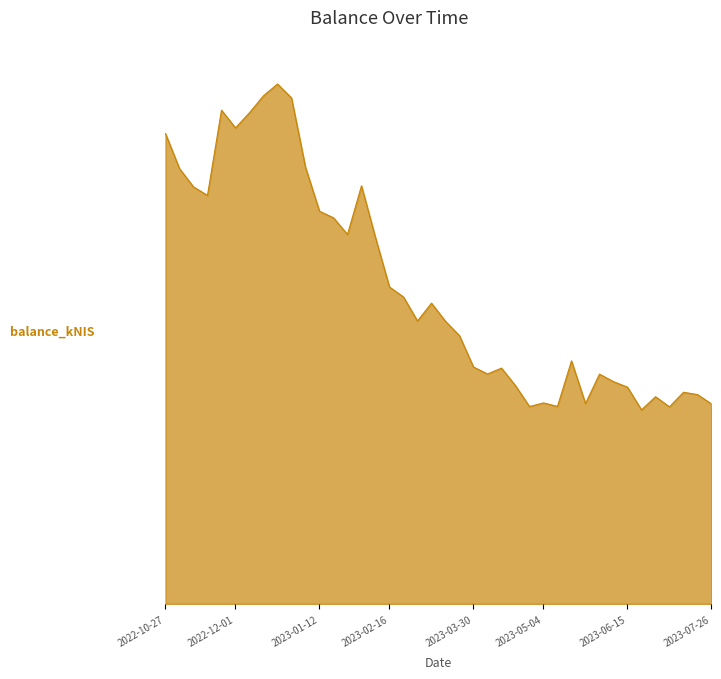

Rank the categories by value from highest to lowest.

2022-12-22, 2022-12-15, 2022-12-29, 2022-11-24, 2022-12-08, 2022-12-01, 2022-10-27, 2023-01-05, 2022-11-03, 2023-02-02, 2022-11-10, 2022-11-17, 2023-01-12, 2023-01-19, 2023-01-26, 2023-02-09, 2023-02-16, 2023-02-23, 2023-03-09, 2023-03-02, 2023-03-16, 2023-03-23, 2023-05-18, 2023-03-30, 2023-04-13, 2023-04-04, 2023-06-01, 2023-06-08, 2023-04-20, 2023-06-15, 2023-07-13, 2023-07-20, 2023-06-29, 2023-05-04, 2023-05-24, 2023-07-26, 2023-05-11, 2023-04-27, 2023-07-06, 2023-06-22